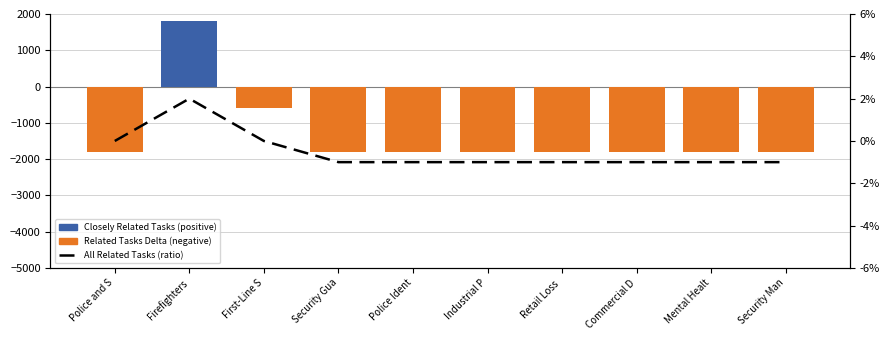

Count the number of categories in the chart.

10